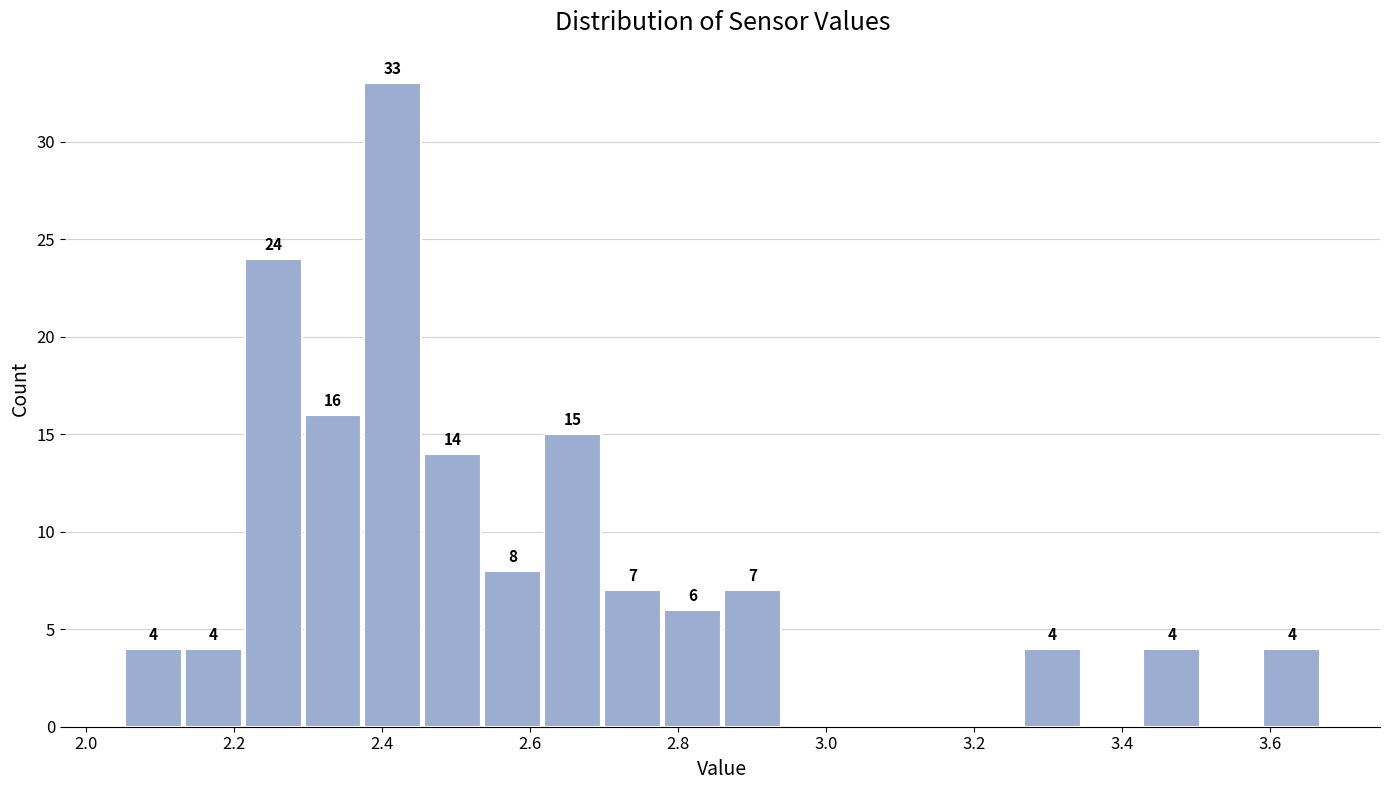

Which range on the x-axis has the tallest bar?

2.38 to 2.46